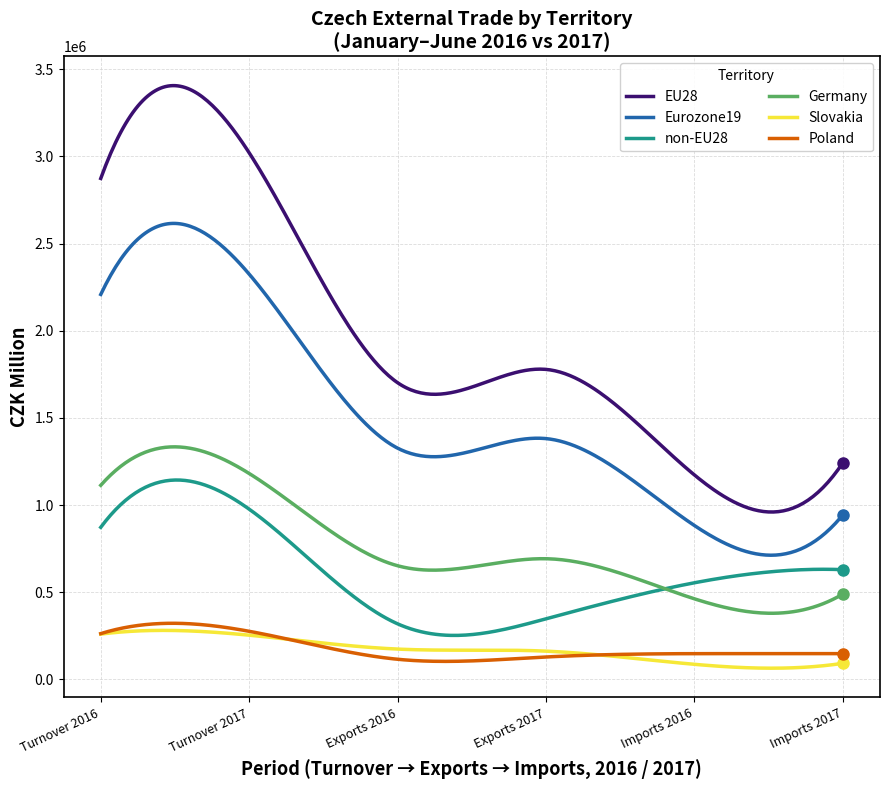

True or false: Germany and EU28 cross at least once.

False